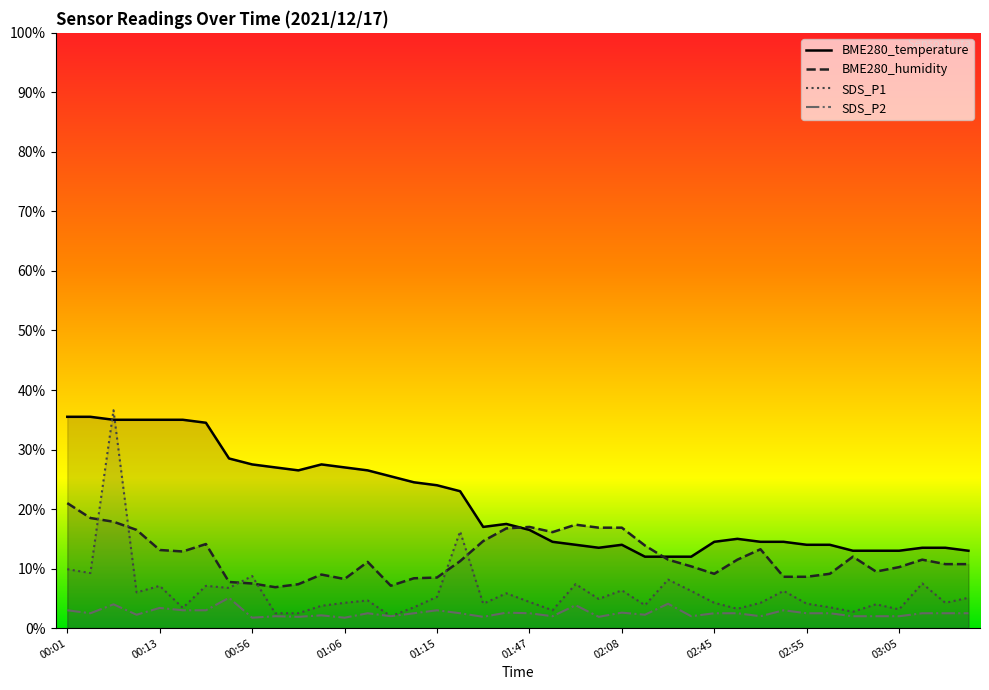

At which label does BME280_temperature first exceed 6?

00:01